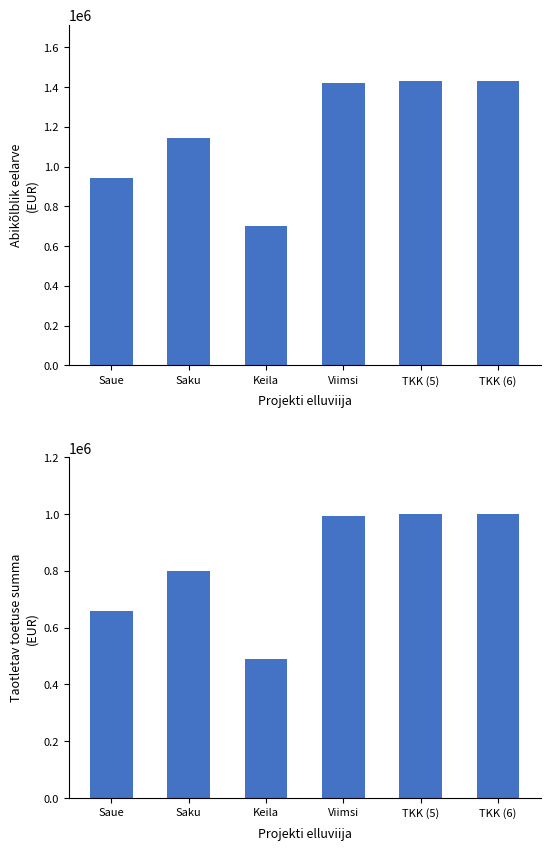

Where is Abikõlblik eelarve nearest to the value 1064285?

Saku